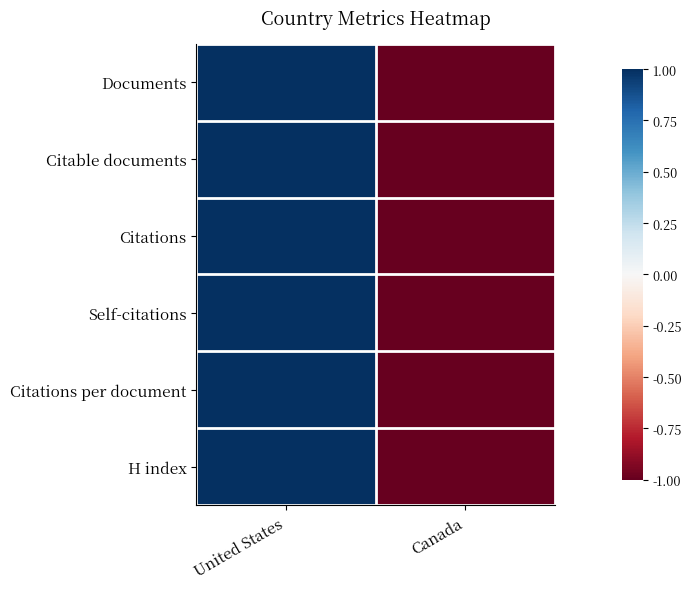

Reading right to left, what are all the values shown in this chart?

Documents: Canada=-1.0	United States=1.0
Citable documents: Canada=-1.0	United States=1.0
Citations: Canada=-1.0	United States=1.0
Self-citations: Canada=-1.0	United States=1.0
Citations per document: Canada=-1.0	United States=1.0
H index: Canada=-1.0	United States=1.0